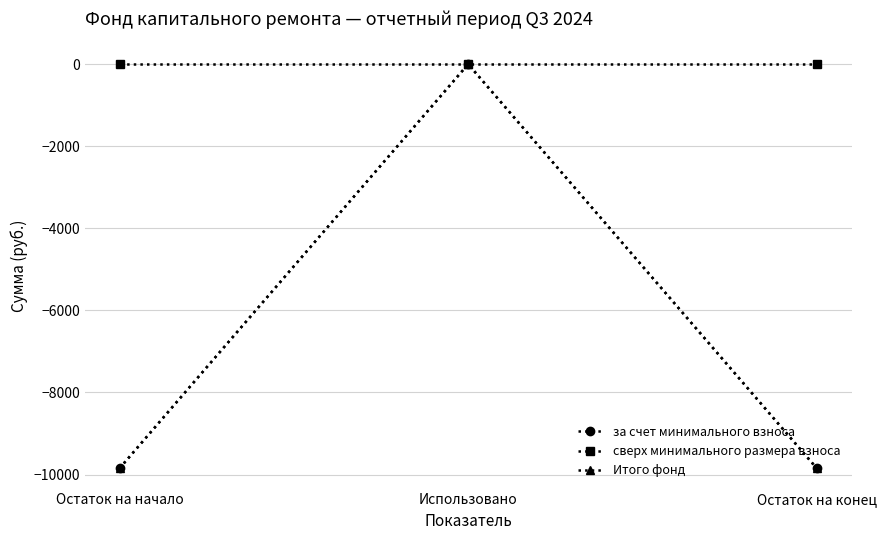

How many lines are shown in the chart?

3